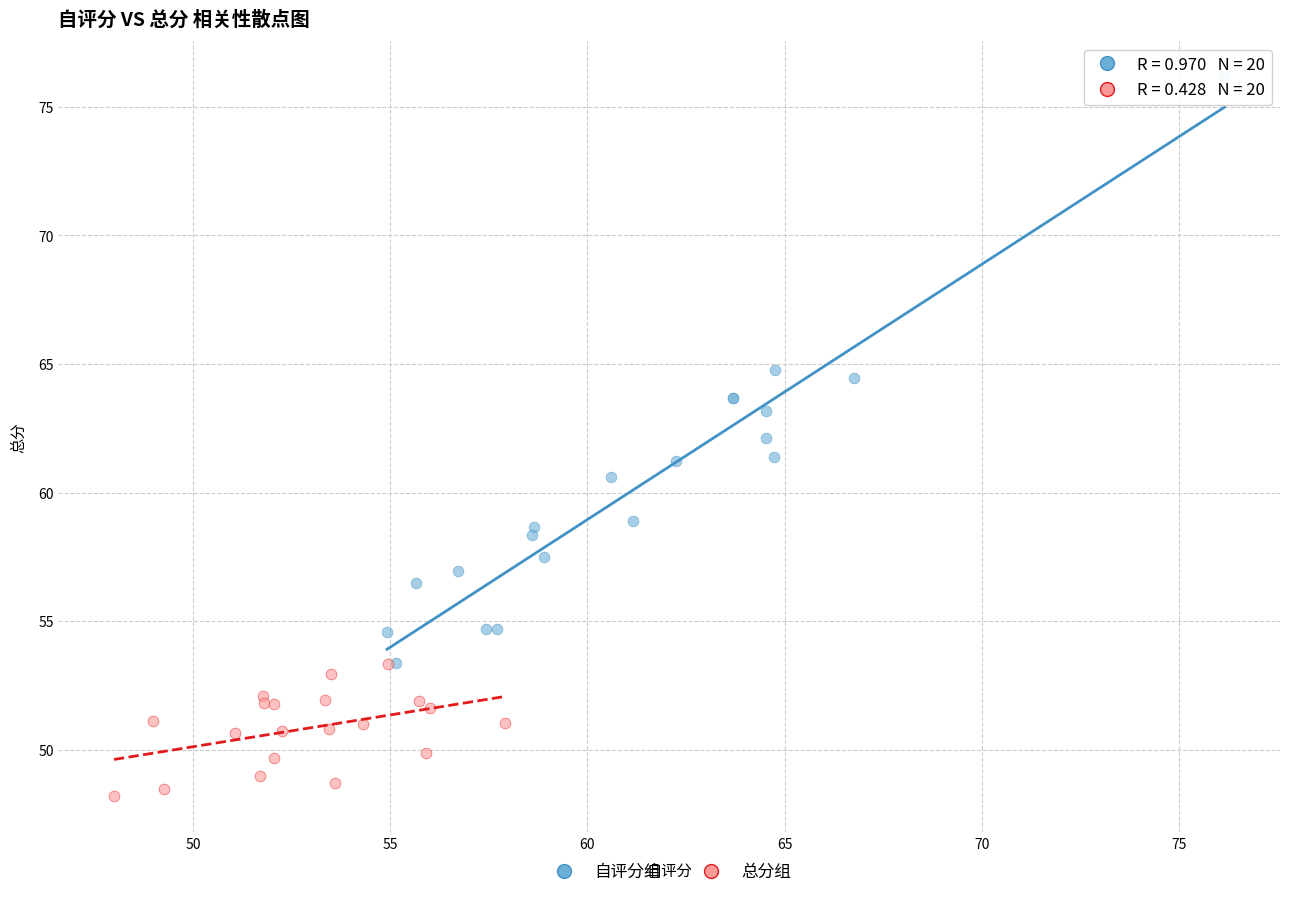

Which series has the largest Y range (max minus min)?

自评分组